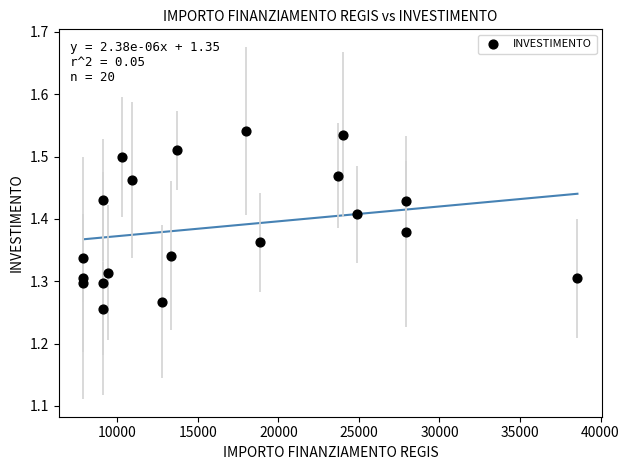

What is the range of Y values (max minus min)?

0.3